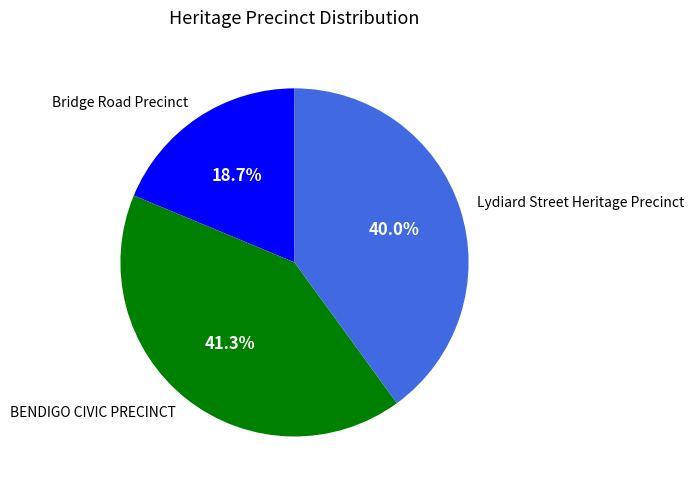

To the nearest percent, what is the difference between the BENDIGO CIVIC PRECINCT and Bridge Road Precinct slice percentages?

23%